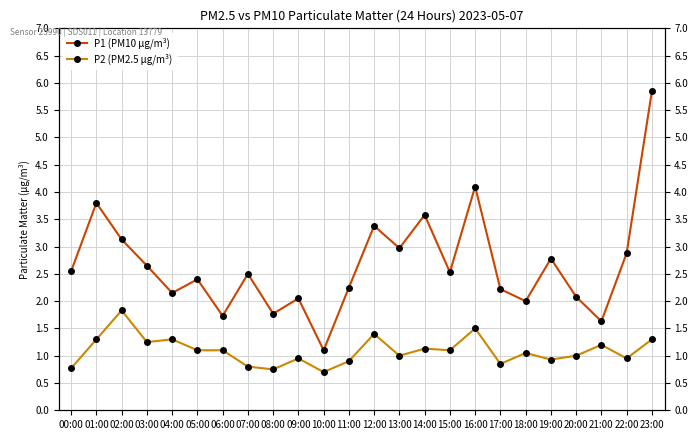

Rank the categories by P2 (PM2.5 μg/m³) value from lowest to highest.

10:00, 08:00, 00:00, 07:00, 17:00, 11:00, 19:00, 09:00, 22:00, 13:00, 20:00, 18:00, 05:00, 06:00, 15:00, 14:00, 21:00, 03:00, 01:00, 04:00, 23:00, 12:00, 16:00, 02:00